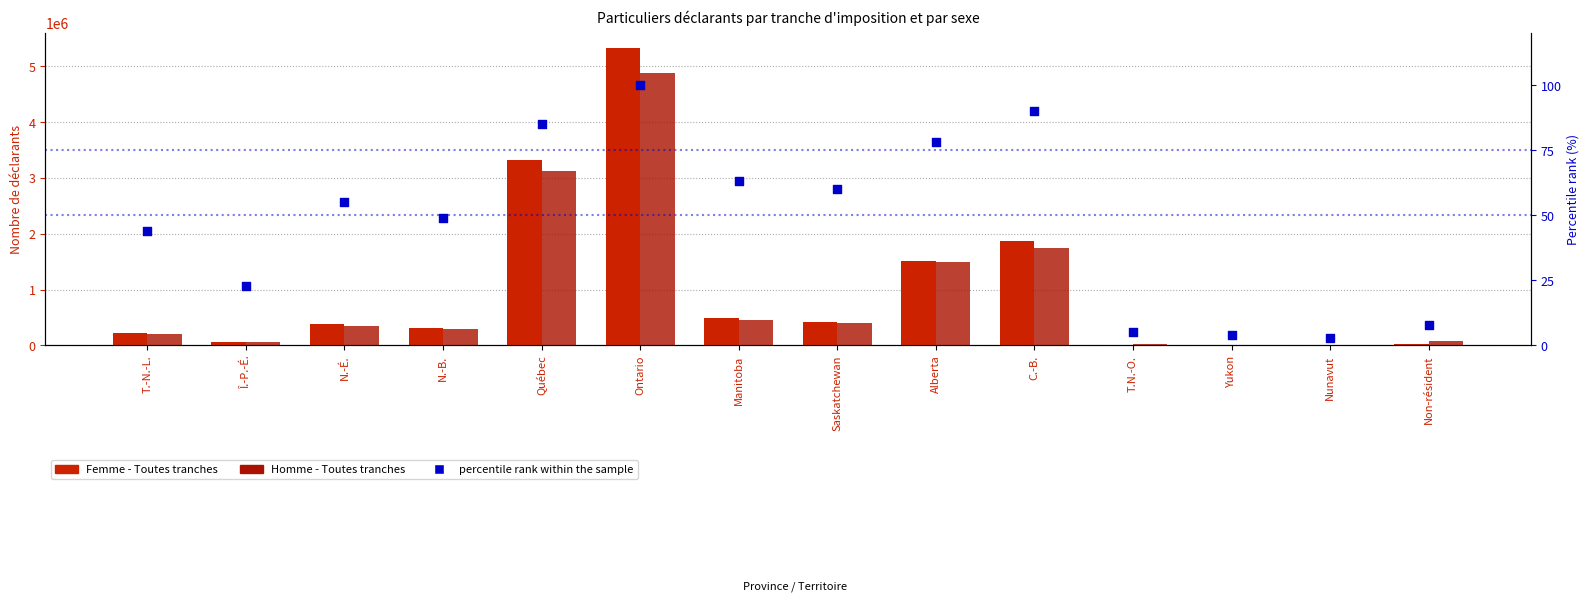

What is the total value across all series at Yukon?

26934